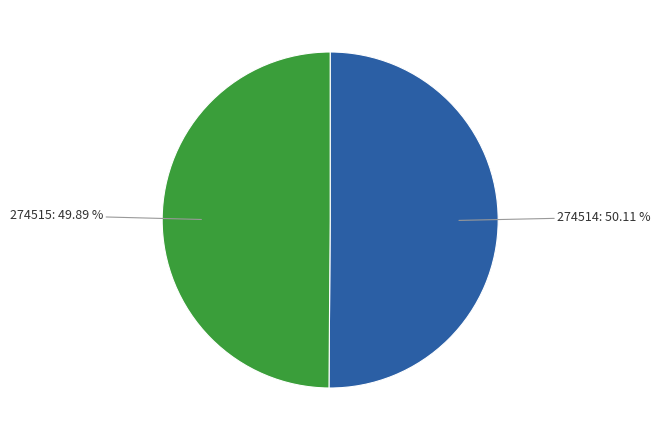

Does any single category account for the majority?

Yes